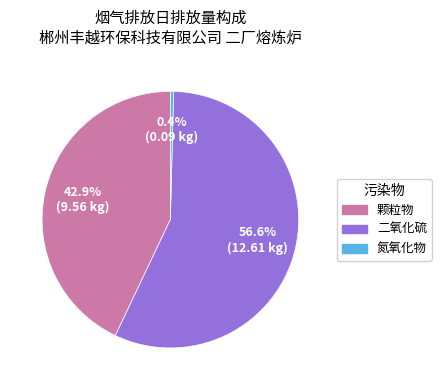

Which slice is the largest?

二氧化硫